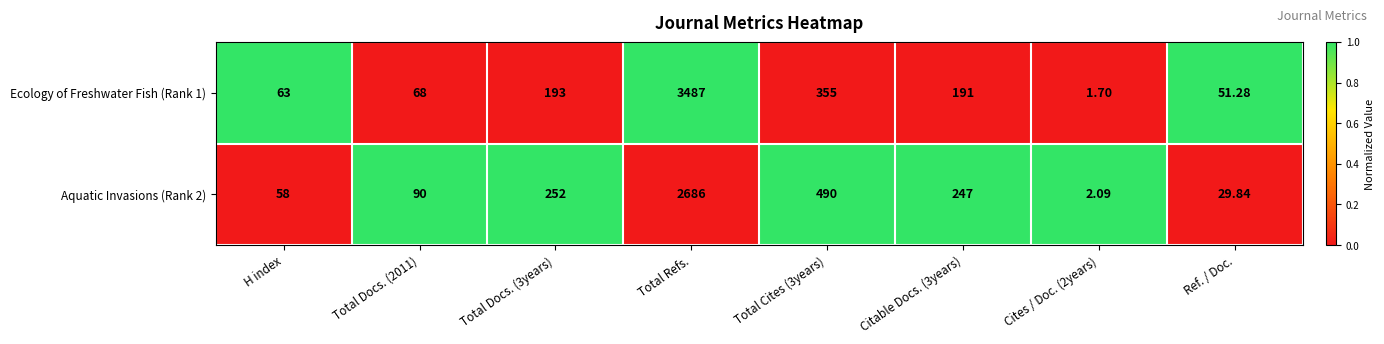

At which category is the sum across all series the highest?

Total Refs.